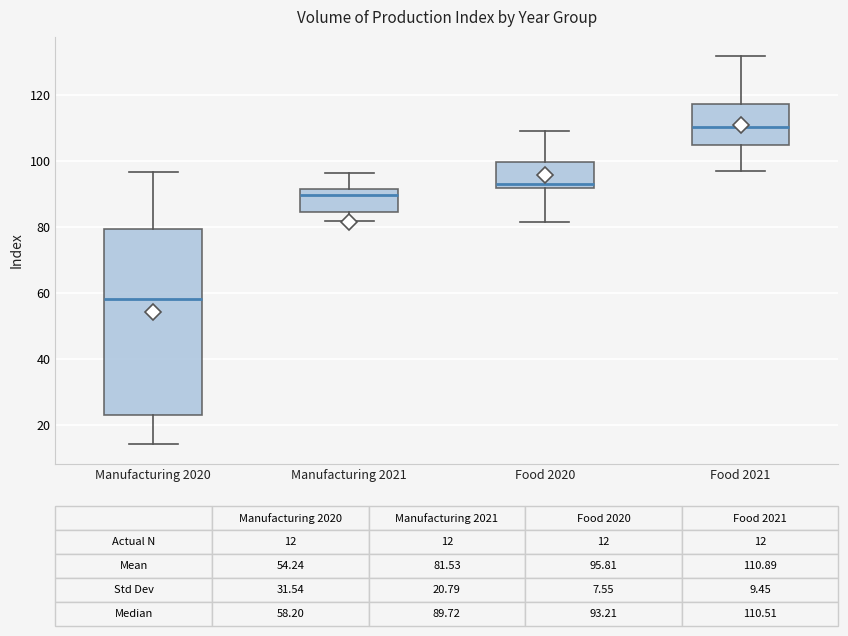

Comparing the boxes themselves (not the whiskers), which one is the tallest?

Manufacturing 2020